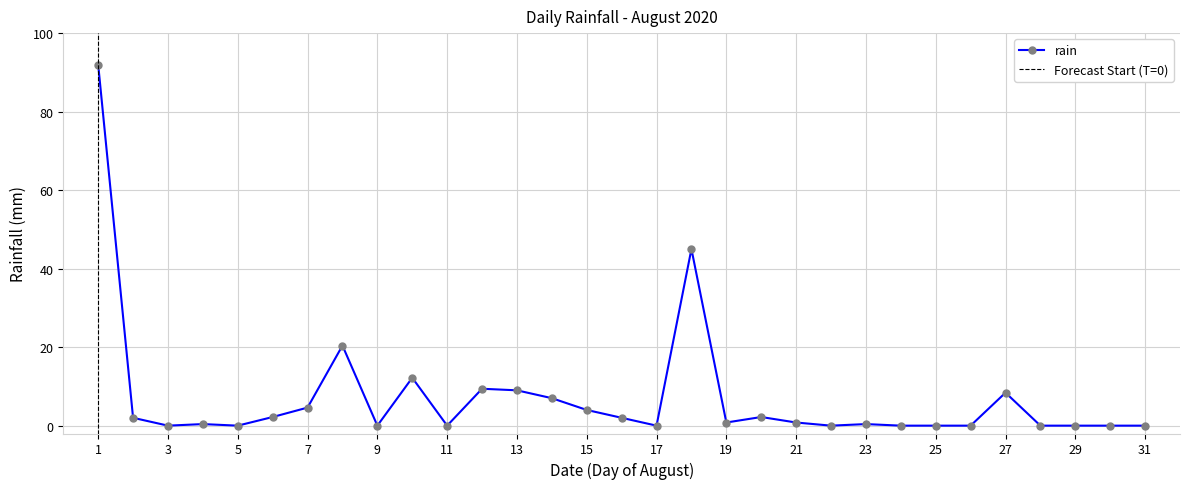

True or false: rain has a value of -64.1 at 31.

False